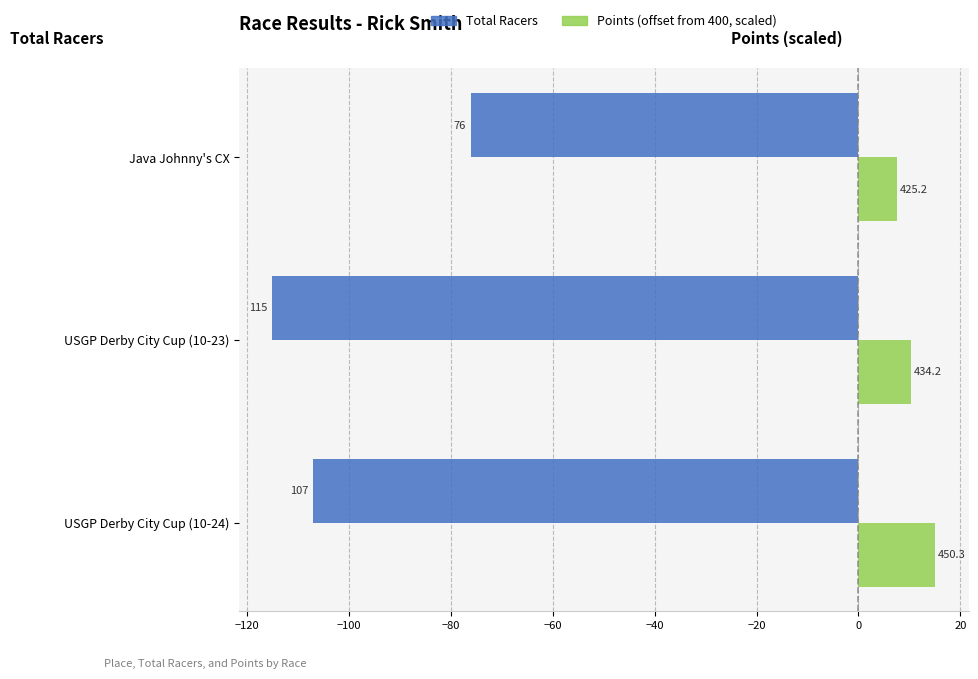

What are all the series names shown in the legend?

Total Racers, Points (offset from 400, scaled)